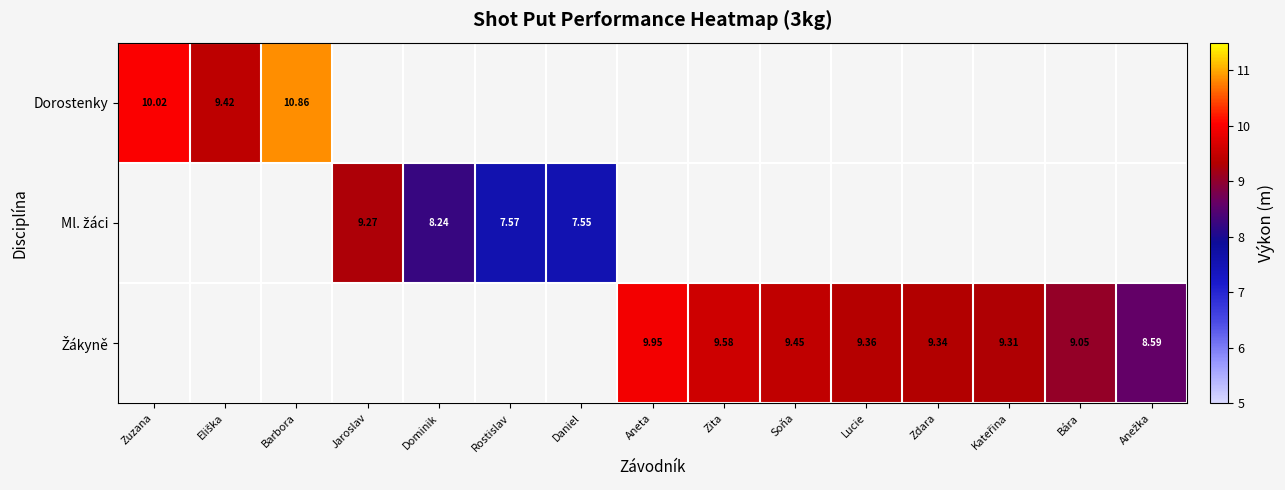

At how many categories does at least one series exceed 9?

11